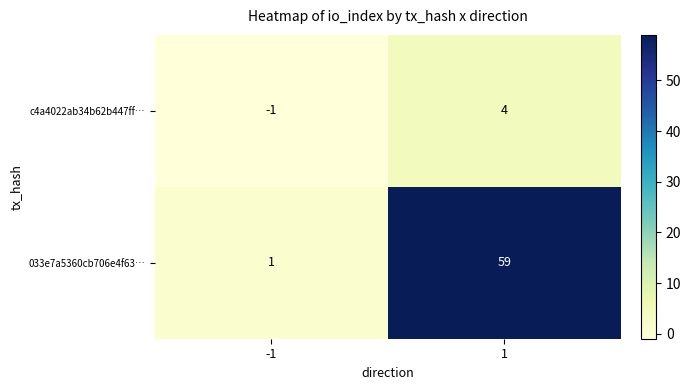

Which category has the highest value across all series?

1